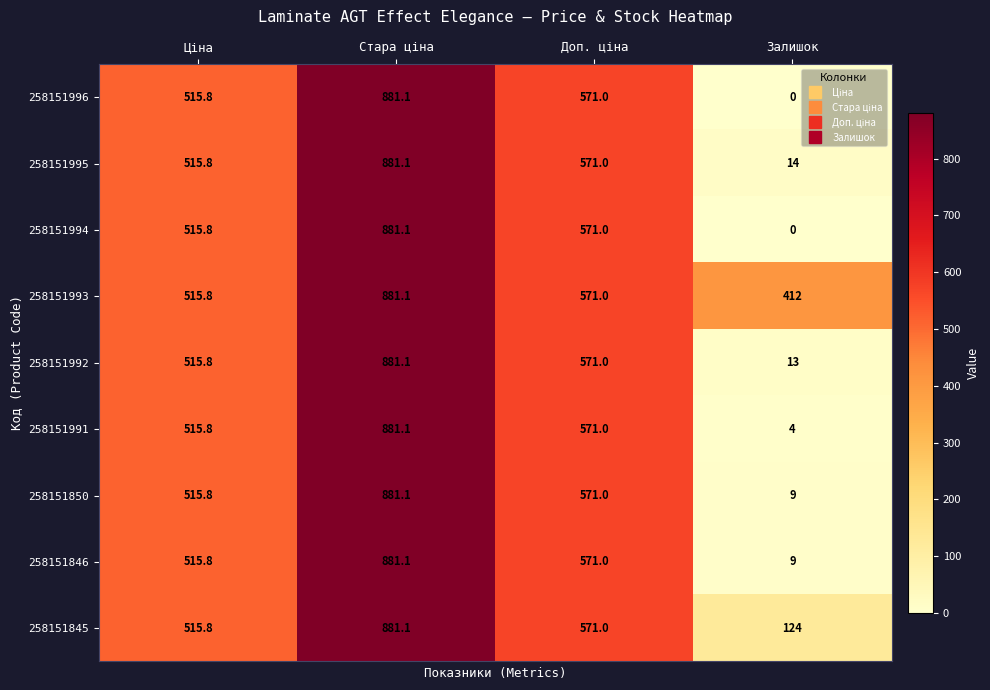

What is the sum of all 258151845 values?

2091.9